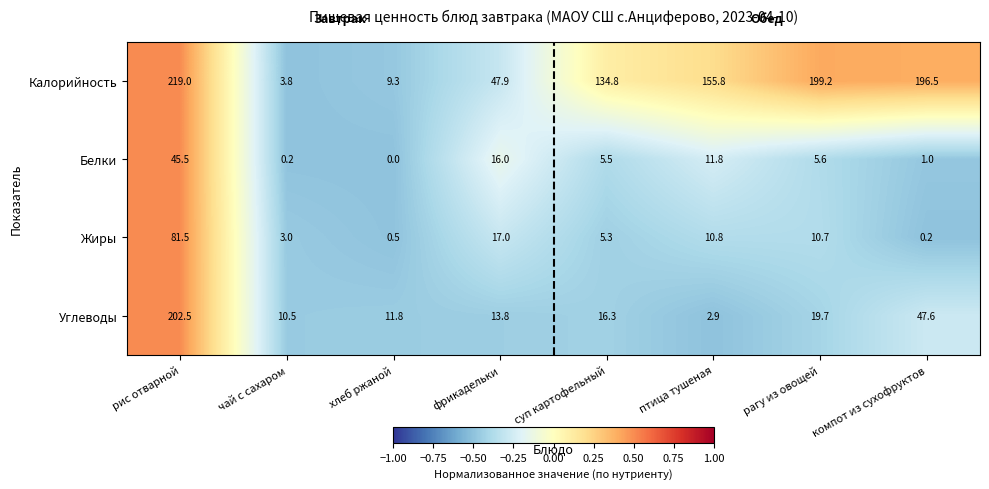

What is the spread (max minus min) of values at рис отварной?

173.5